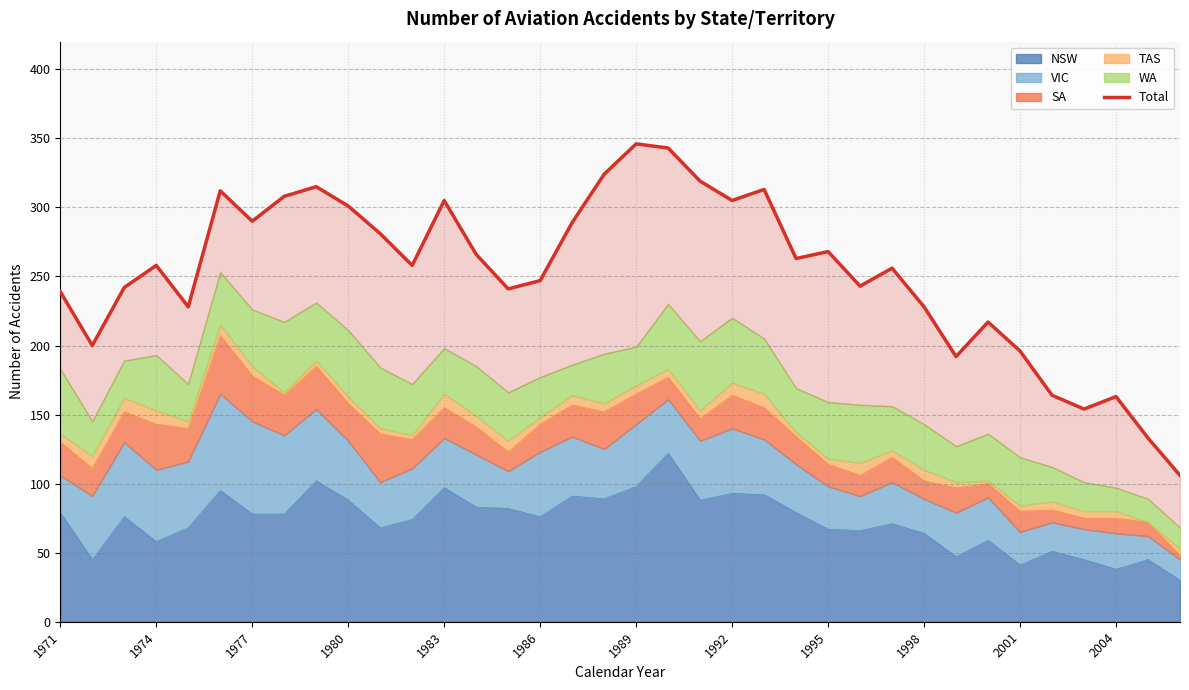

True or false: the data has more than 1 interior local peaks.

True